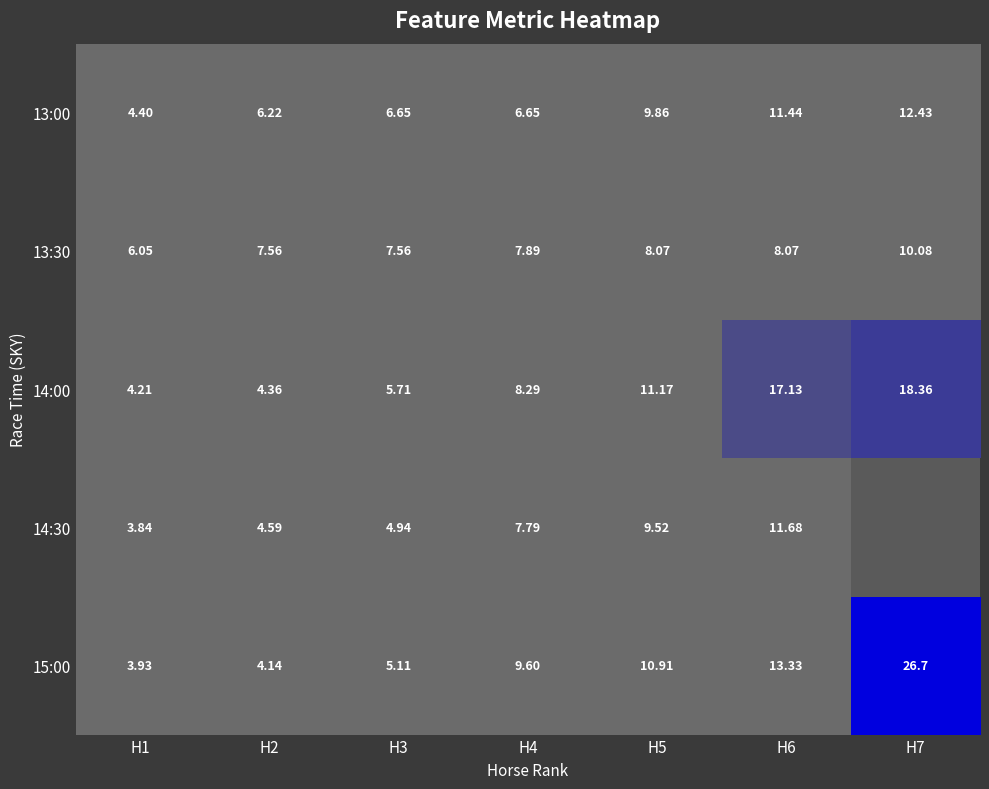

Where is 13:30 nearest to the value 8?

H5